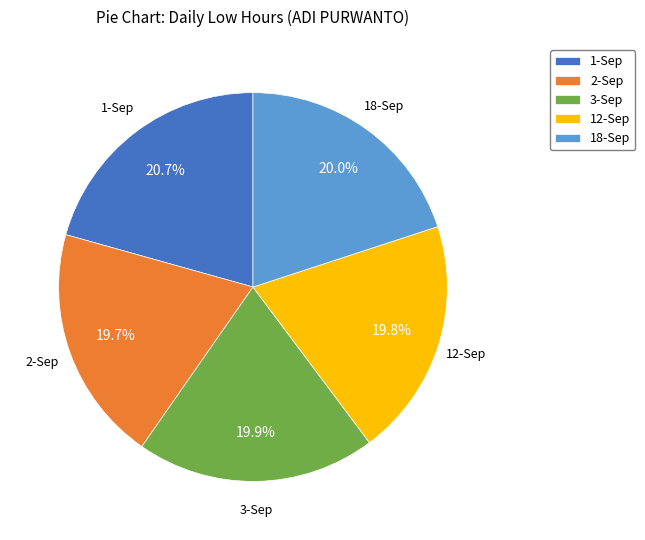

True or false: 1-Sep accounts for 21% of the total.

True